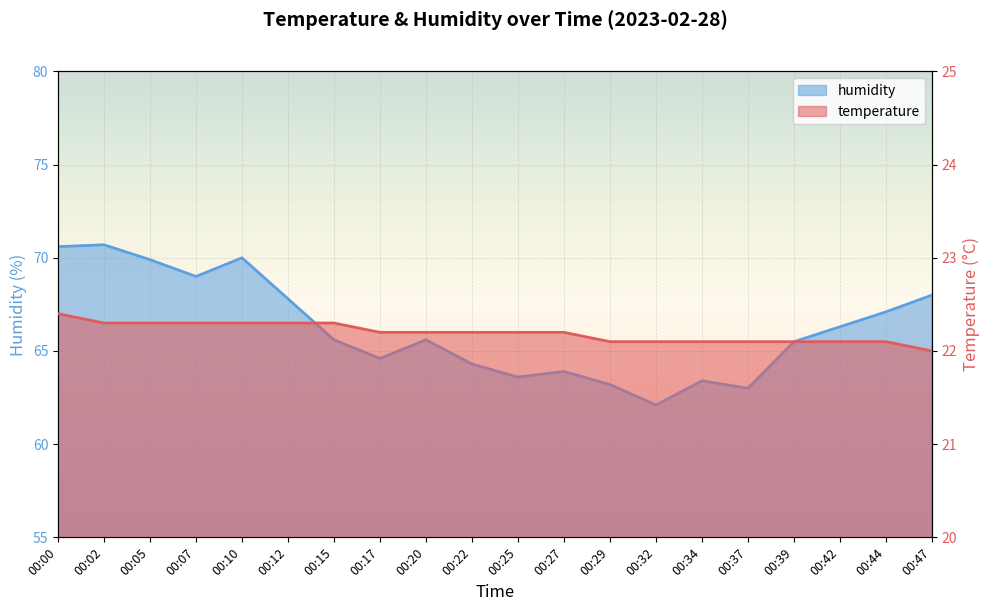

Rank the series at 00:32 from lowest to highest value.

temperature, humidity